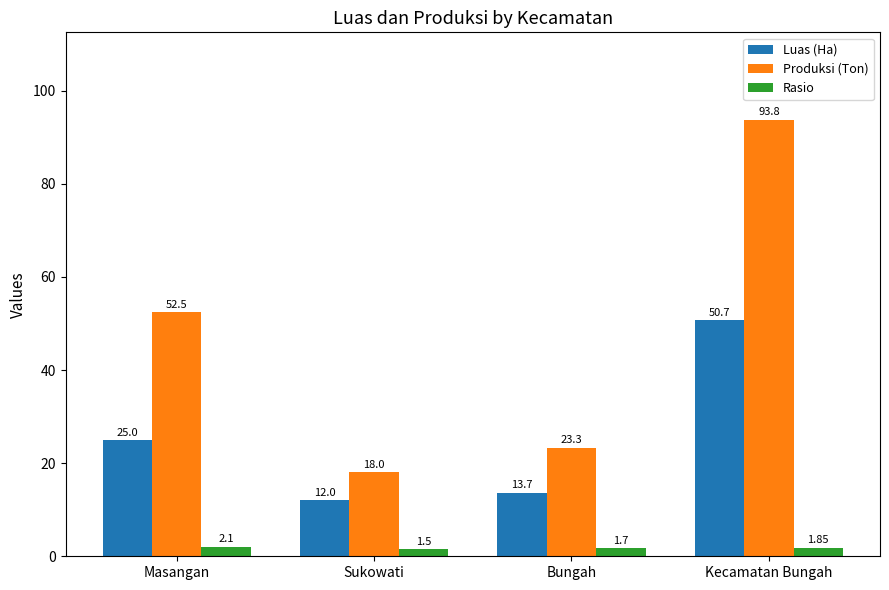

What is the average value of the Rasio series?

1.8